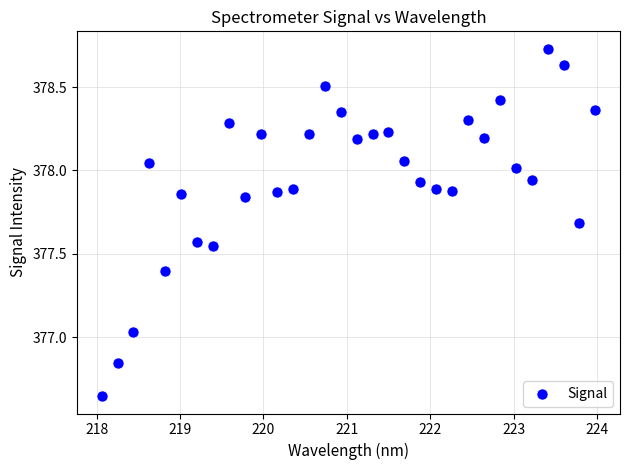

What is the range of Y values (max minus min)?

2.1